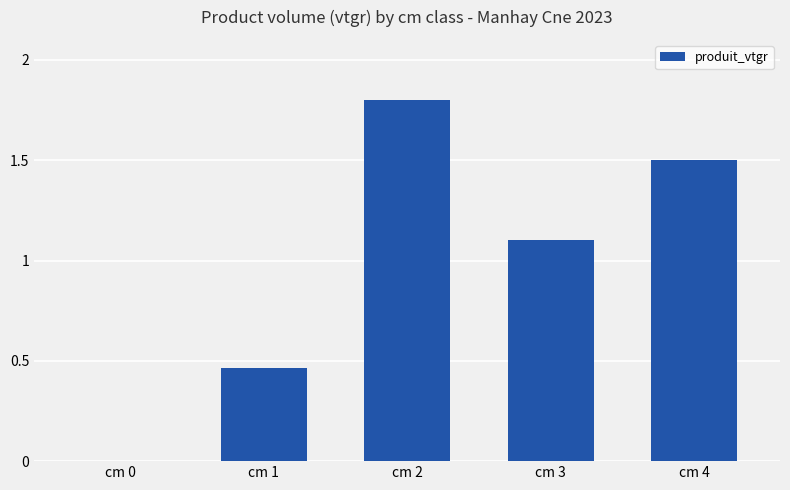

The value at cm 1 is 0.2. True or false?

False